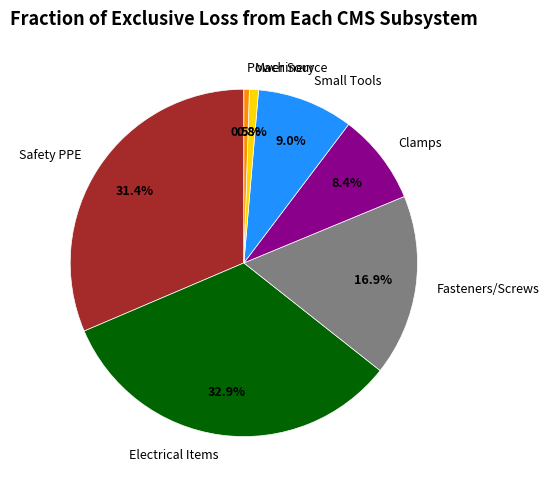

Count the number of slices in the pie.

7